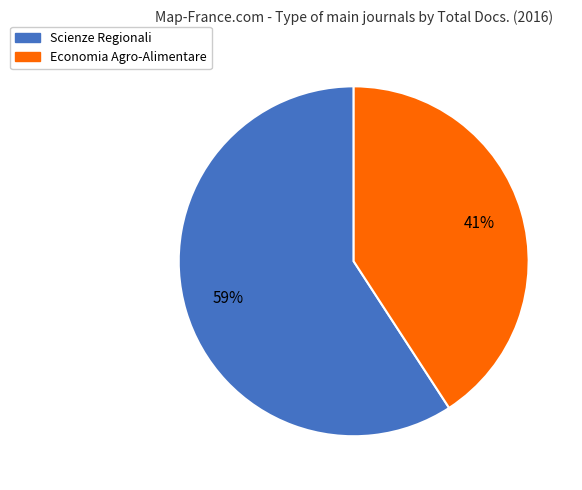

The Scienze Regionali slice represents 59% of the pie. True or false?

True